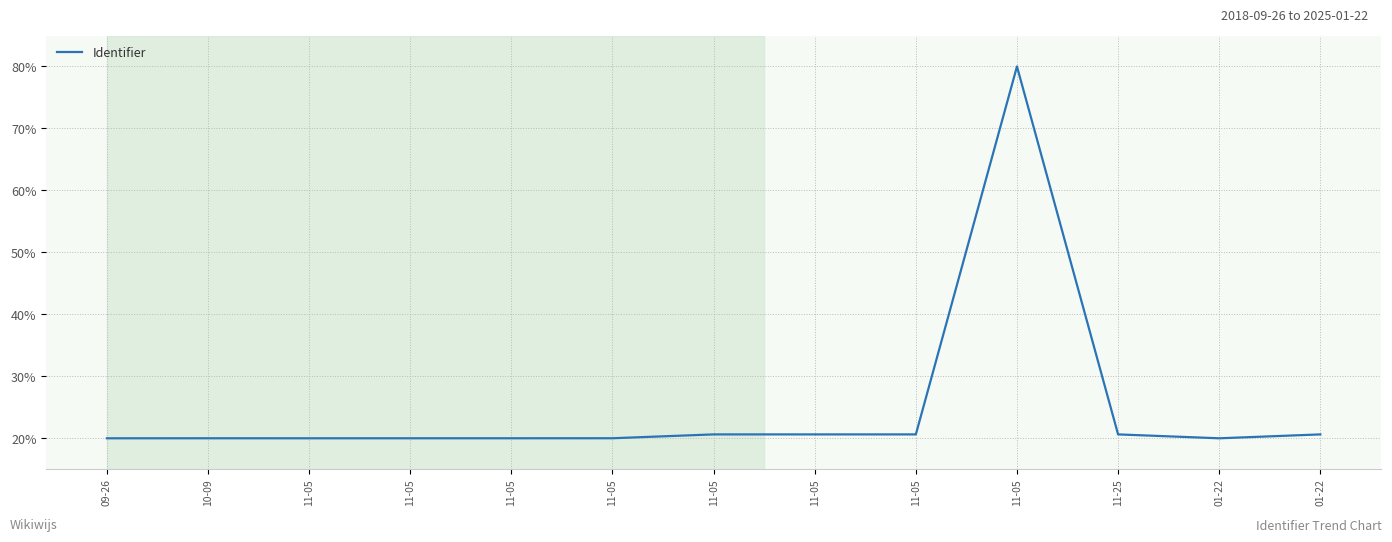

What is the difference between the values at 01-22 and 11-05?

0.6